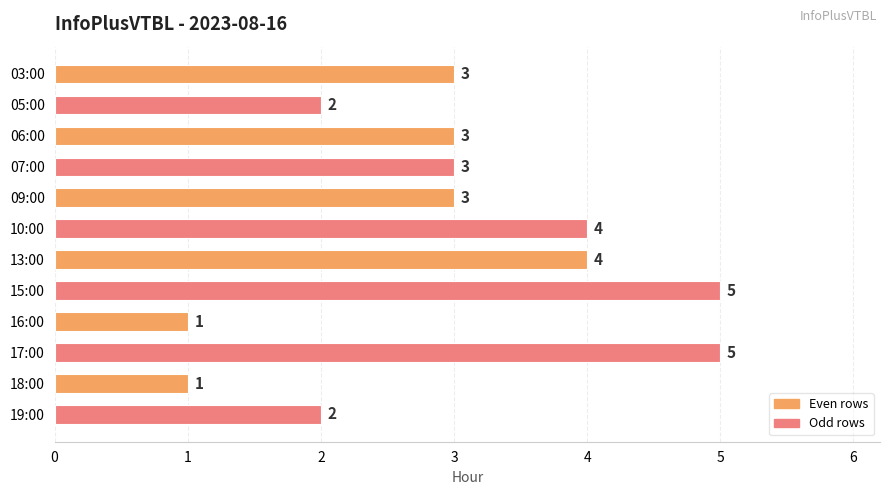

What is the label of the 5th bar from the top?

09:00